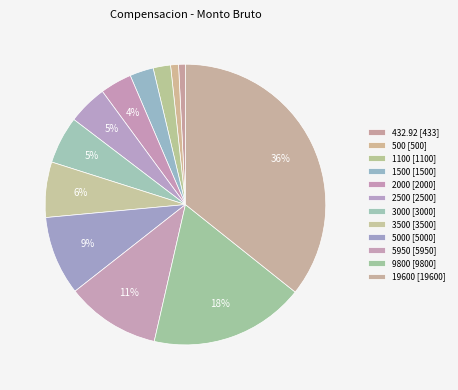

Which slice is the smallest?

432.92